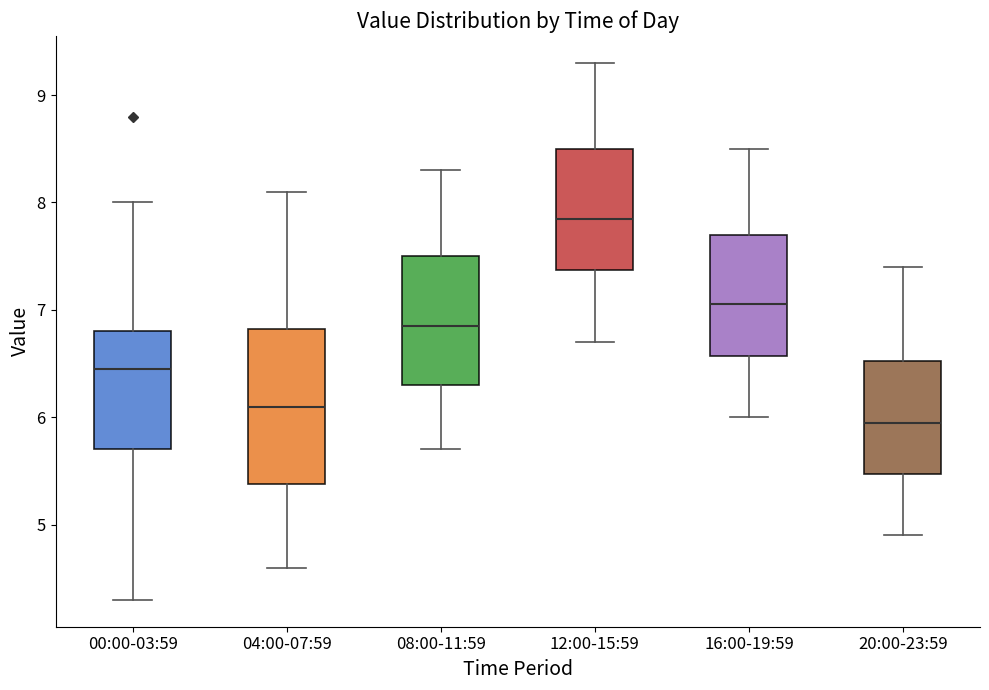

Which box has the highest median line?

12:00-15:59